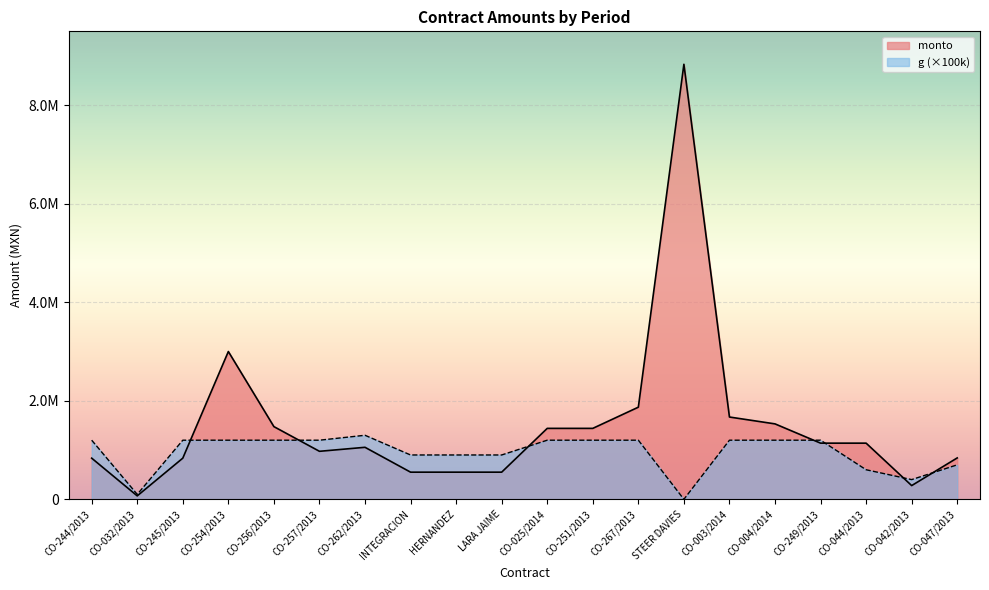

What is the sum of the g values at INTEGRACION and CO-025/2014?

2100000